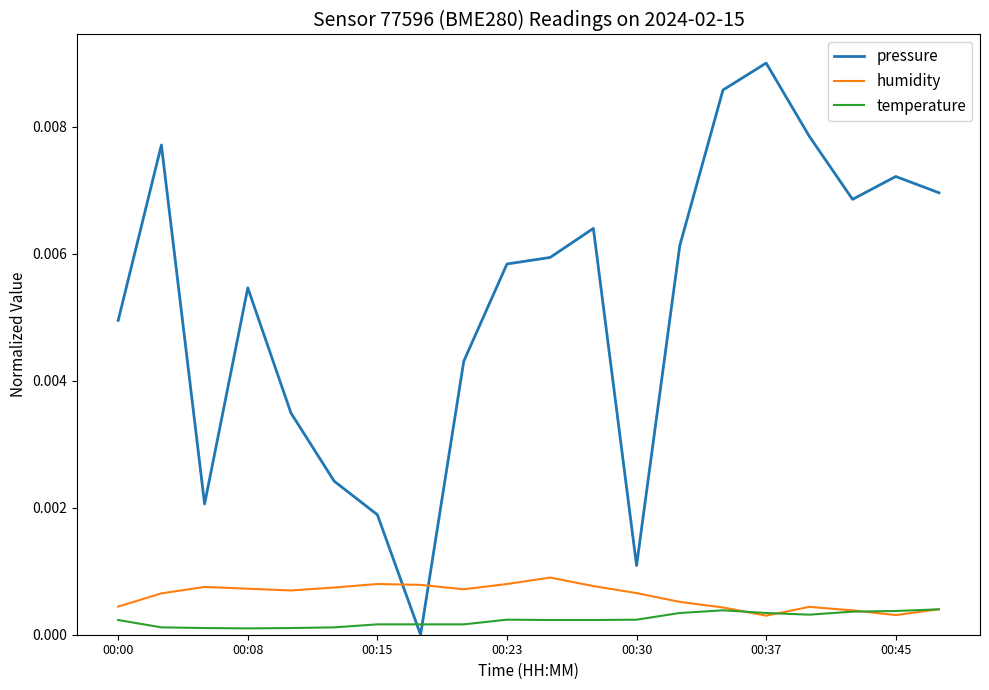

How many times do humidity and pressure cross each other?

2